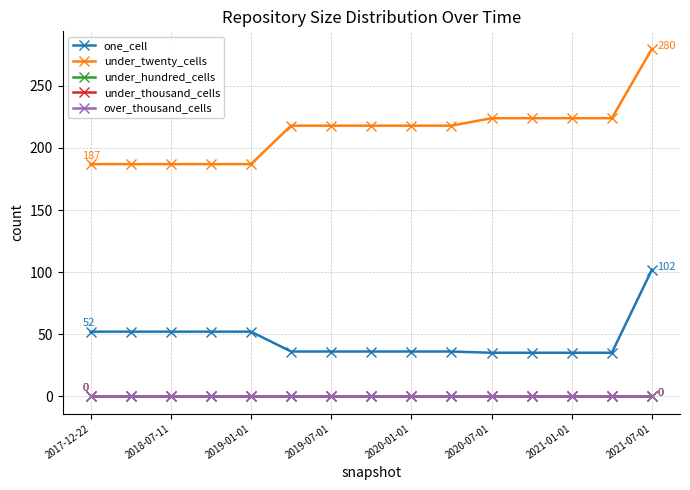

True or false: one_cell has more than 1 interior local peaks.

False